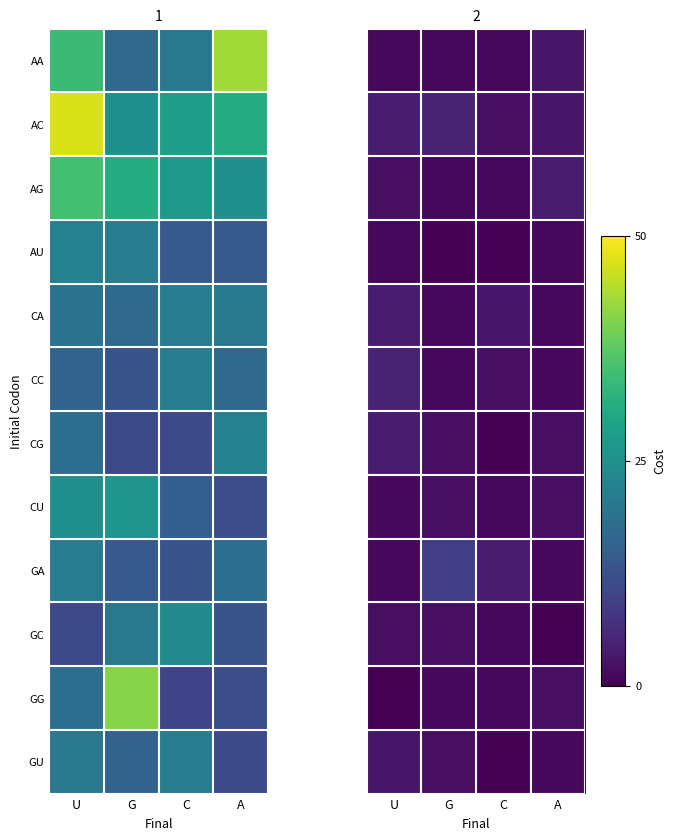

The CG series shows 4 at U. True or false?

True